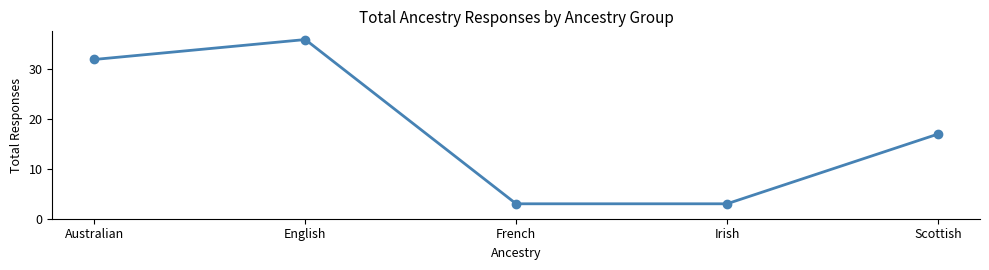

What is the difference between the maximum and minimum values?

33